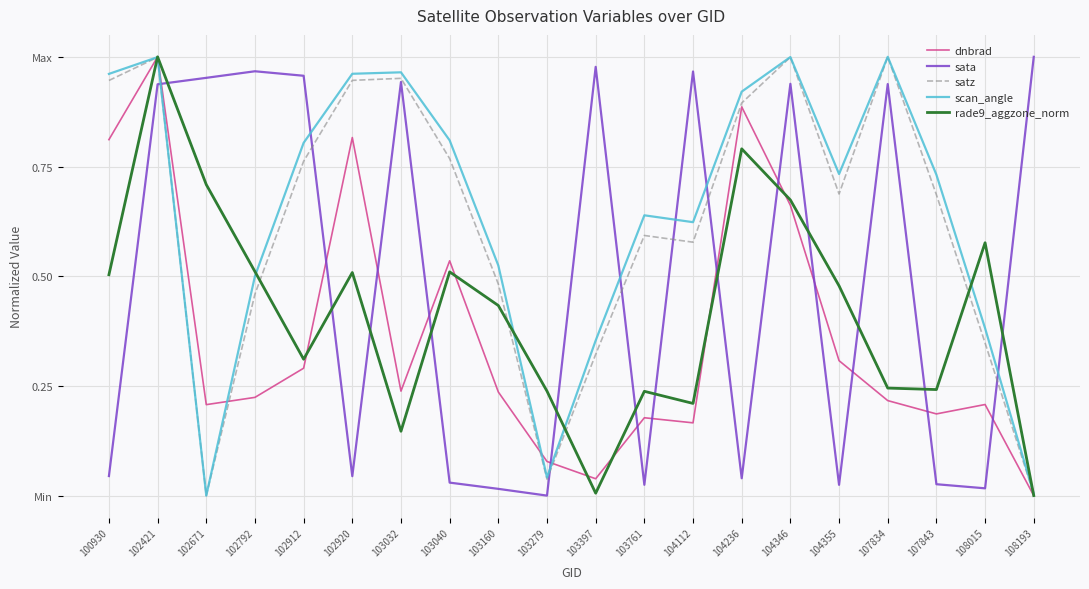

Does the chart display data point markers on the line(s)?

No